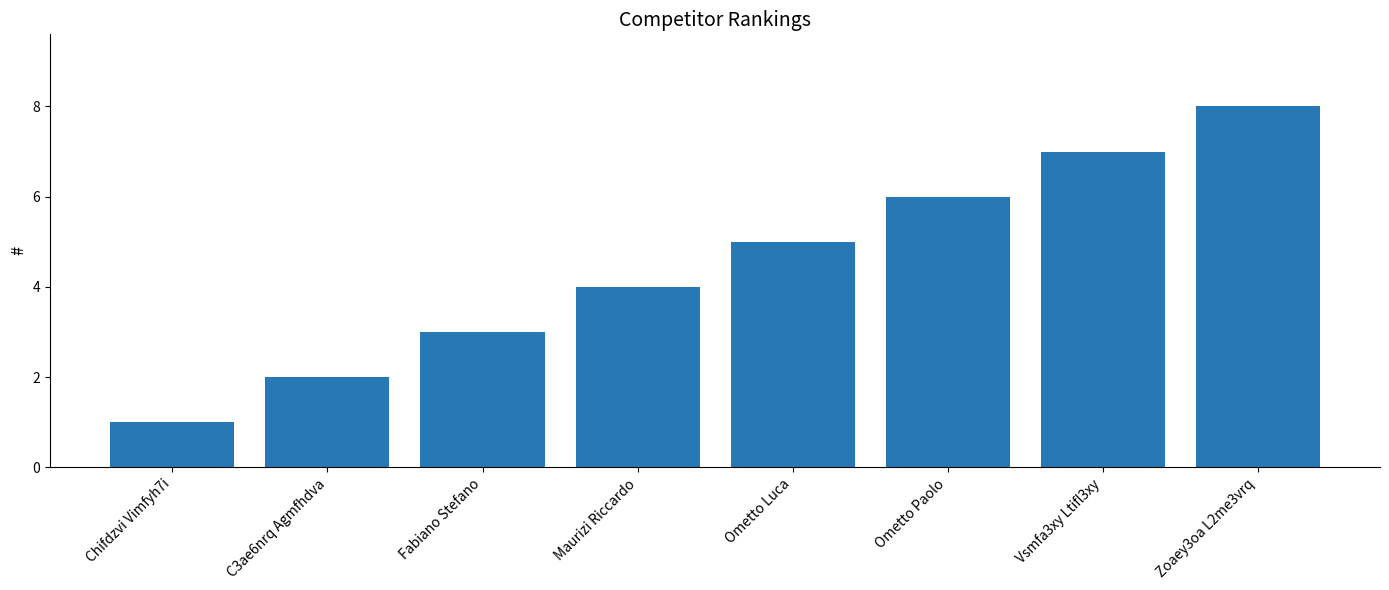

What is the difference between the second highest and minimum values?

6